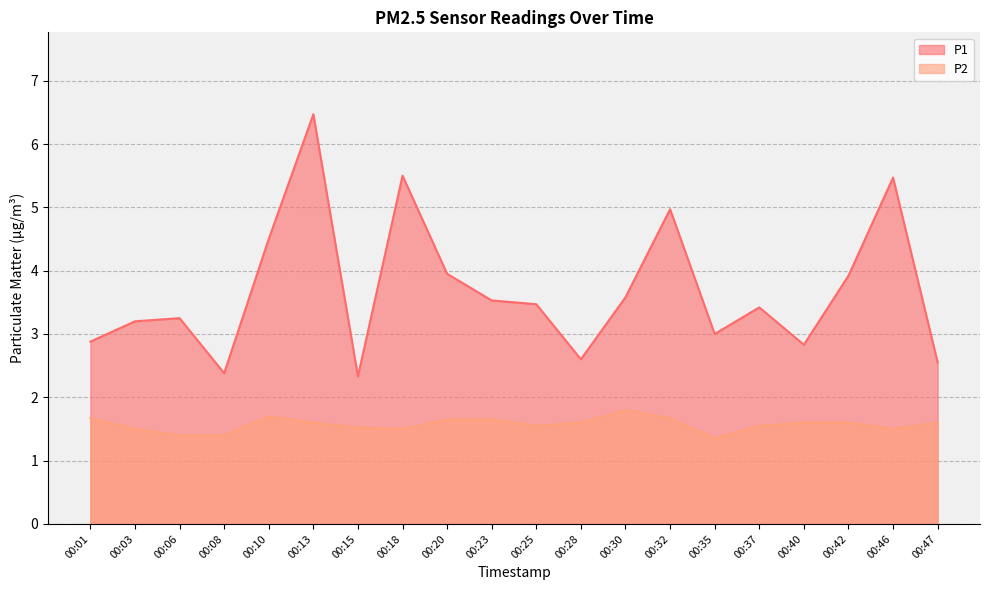

How many data points in P1 are above 3?

13